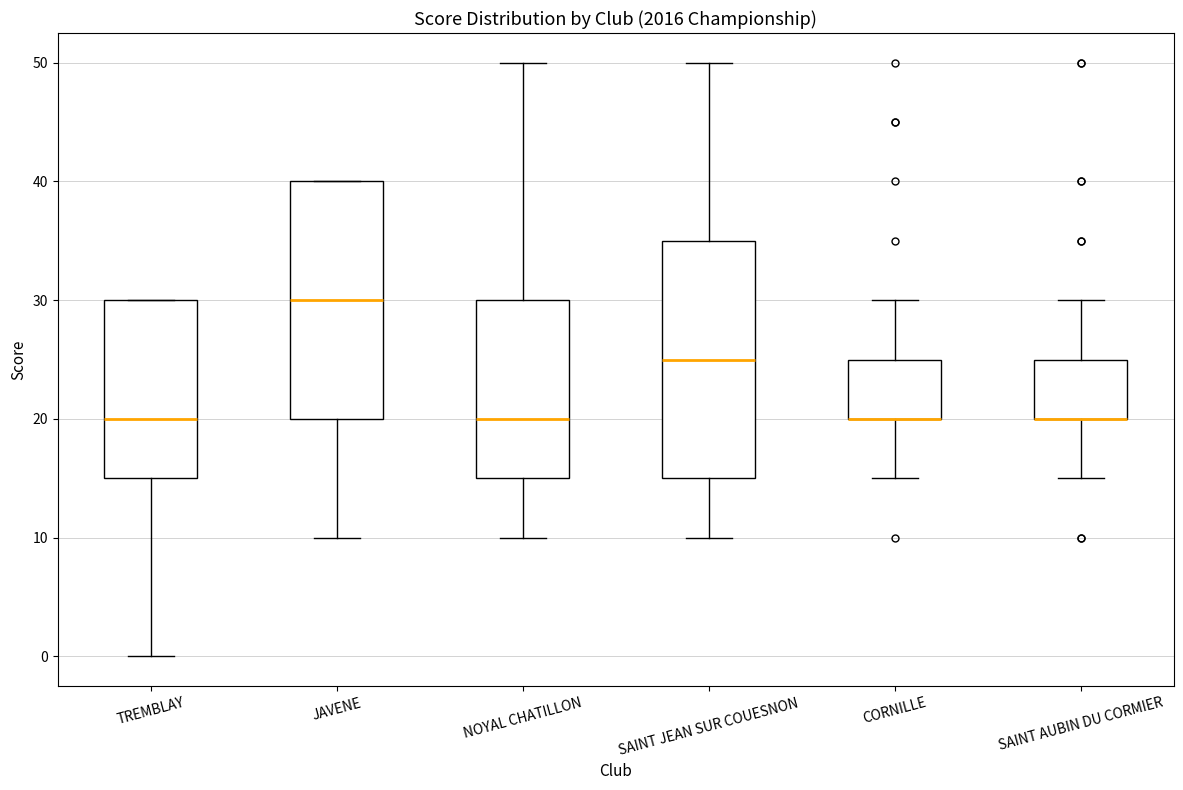

Reading left to right, read every box against the y-axis: the position of its median line, the range the box covers, and the ends of its whiskers. The values are not printed on the chart, so give them approximately, as read against the axis.

TREMBLAY: median 20, box 15 to 30, whiskers 0 to 30
JAVENE: median 30, box 20 to 40, whiskers 10 to 40
NOYAL CHATILLON: median 20, box 15 to 30, whiskers 10 to 50
SAINT JEAN SUR COUESNON: median 25, box 15 to 35, whiskers 10 to 50
CORNILLE: median 20 (drawn on the box's lower edge), box 20 to 25, whiskers 15 to 30
SAINT AUBIN DU CORMIER: median 20 (drawn on the box's lower edge), box 20 to 25, whiskers 15 to 30